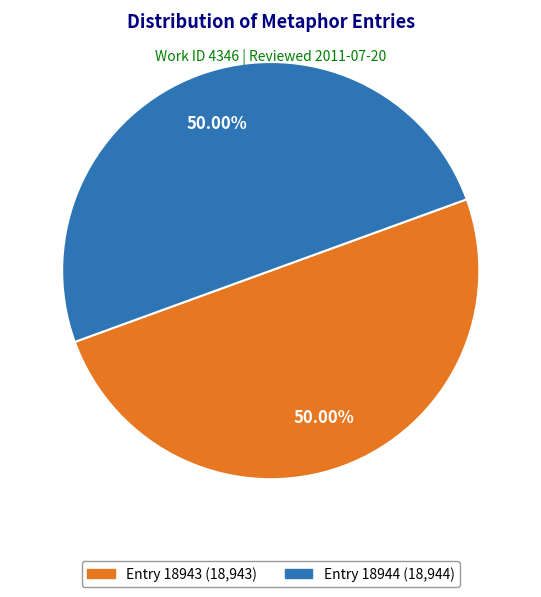

Combined, do Entry 18944 and Entry 18943 account for over 50%?

Yes